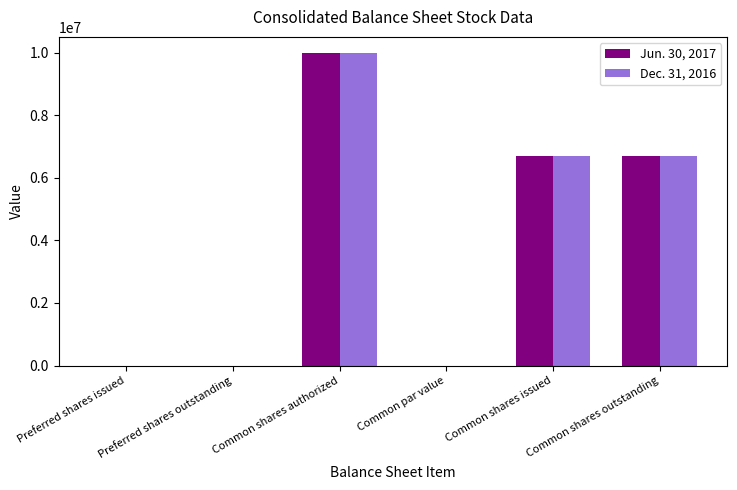

Which label corresponds to the largest value in the chart?

Common shares authorized